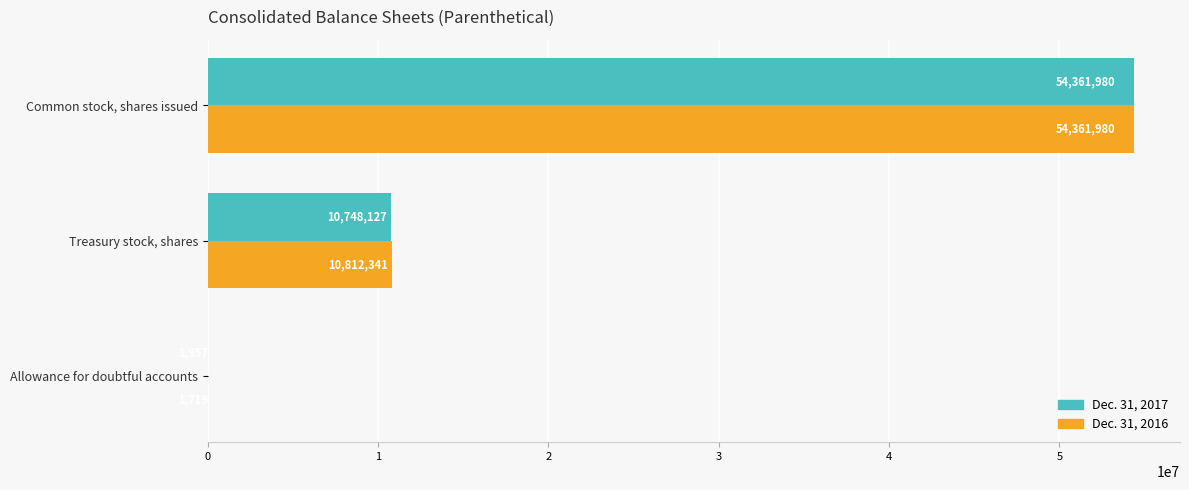

What is the total value across all series at Treasury stock, shares?

21560468